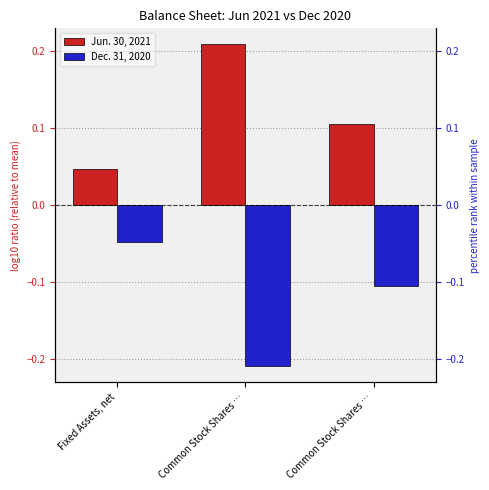

Is the value of Jun. 30, 2021 at Common Stock Shares … greater than the value of Dec. 31, 2020 at Common Stock Shares …?

Yes